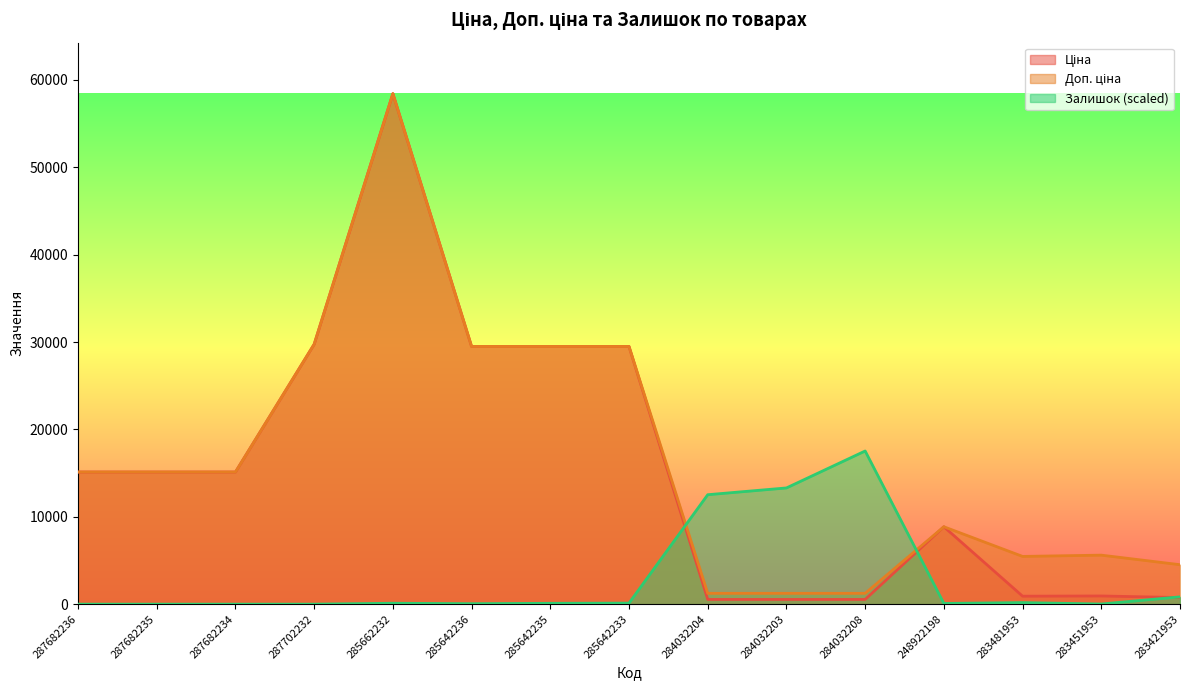

What position from the right is 287702232?

12